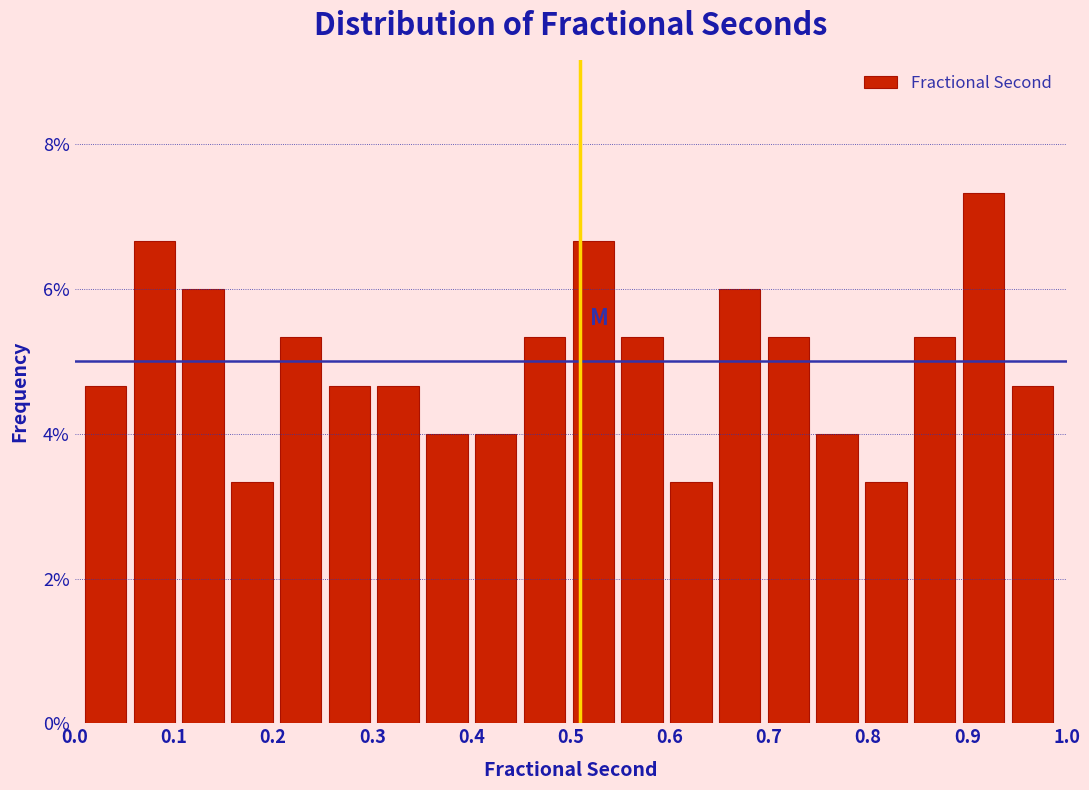

Reading left to right, transcribe this chart: for each bar, give the range it covers on the x-axis and its height. Neither the bar edges nor the heights are printed on the chart, so give them approximately, as read against the axes.

0.01 to 0.06: 4.6
0.06 to 0.10: 6.6
0.10 to 0.15: 6.0
0.15 to 0.20: 3.4
0.20 to 0.25: 5.4
0.25 to 0.30: 4.6
0.30 to 0.35: 4.6
0.35 to 0.40: 4.0
0.40 to 0.45: 4.0
0.45 to 0.50: 5.4
0.50 to 0.55: 6.6
0.55 to 0.60: 5.4
0.60 to 0.65: 3.4
0.65 to 0.69: 6.0
0.69 to 0.74: 5.4
0.74 to 0.79: 4.0
0.79 to 0.84: 3.4
0.84 to 0.89: 5.4
0.89 to 0.94: 7.4
0.94 to 0.99: 4.6